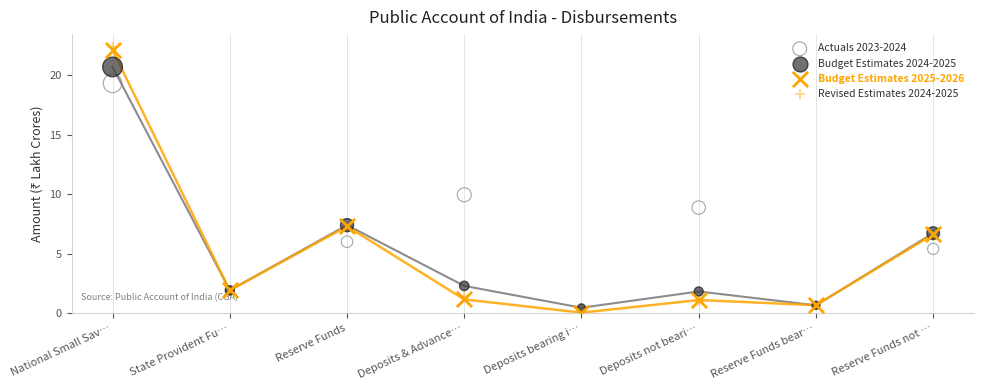

What are all the series names shown in the legend?

Actuals 2023-2024, Budget Estimates 2024-2025, Budget Estimates 2025-2026, Revised Estimates 2024-2025